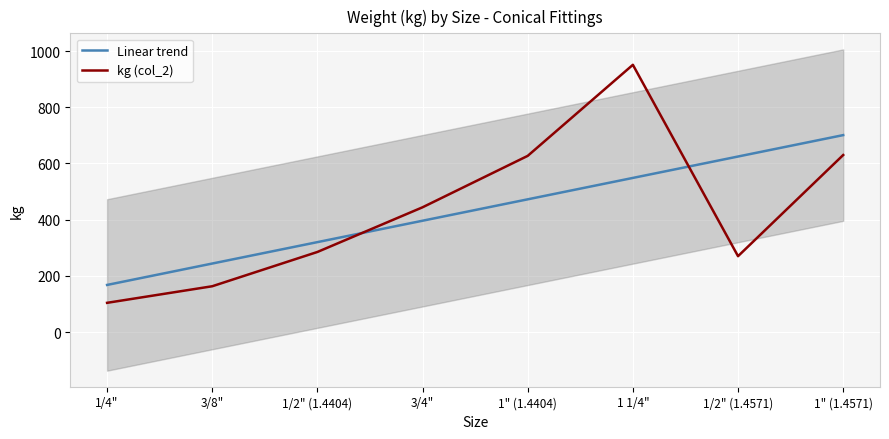

Reading right to left, what are all the values shown in this chart?

Linear trend: 1" (1.4571)=700.8	1/2" (1.4571)=624.7	1 1/4"=548.5	1" (1.4404)=472.3	3/4"=396.2	1/2" (1.4404)=320.0	3/8"=243.8	1/4"=167.7
kg (col_2): 1" (1.4571)=630.0	1/2" (1.4571)=270.0	1 1/4"=951.0	1" (1.4404)=627.0	3/4"=444.0	1/2" (1.4404)=285.0	3/8"=163.0	1/4"=104.0